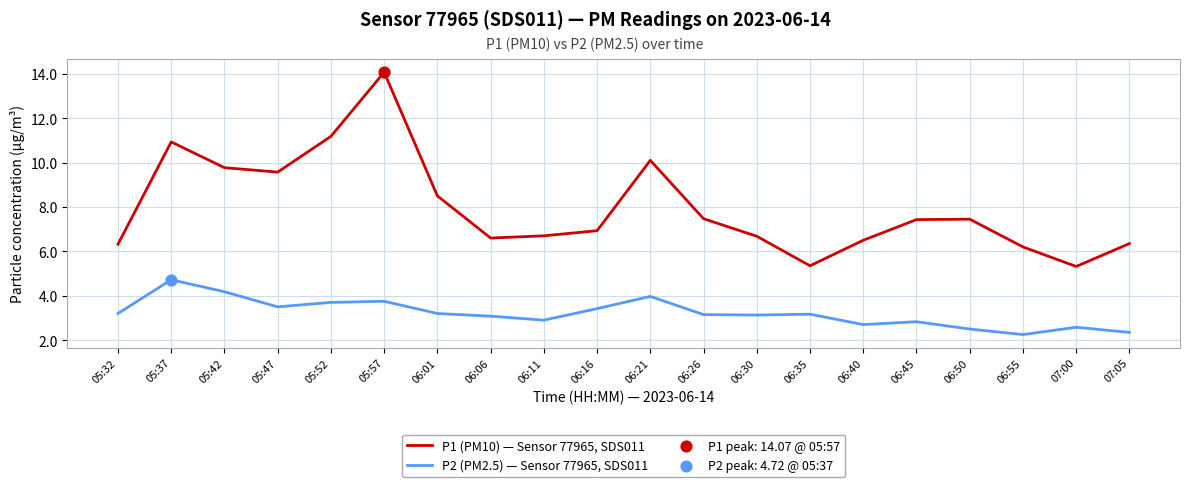

Is the value of P1 (PM10) — Sensor 77965, SDS011 at 07:05 greater than the value of P2 (PM2.5) — Sensor 77965, SDS011 at 05:37?

Yes